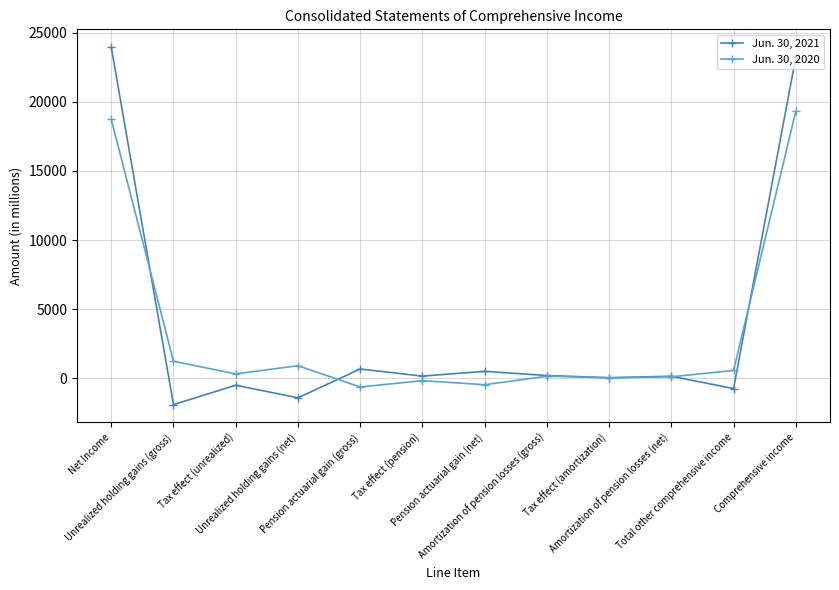

True or false: Jun. 30, 2020 and Jun. 30, 2021 cross at least once.

True